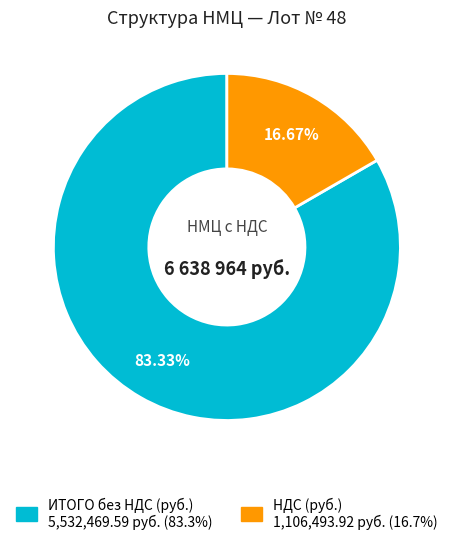

How many segments does this pie chart have?

2